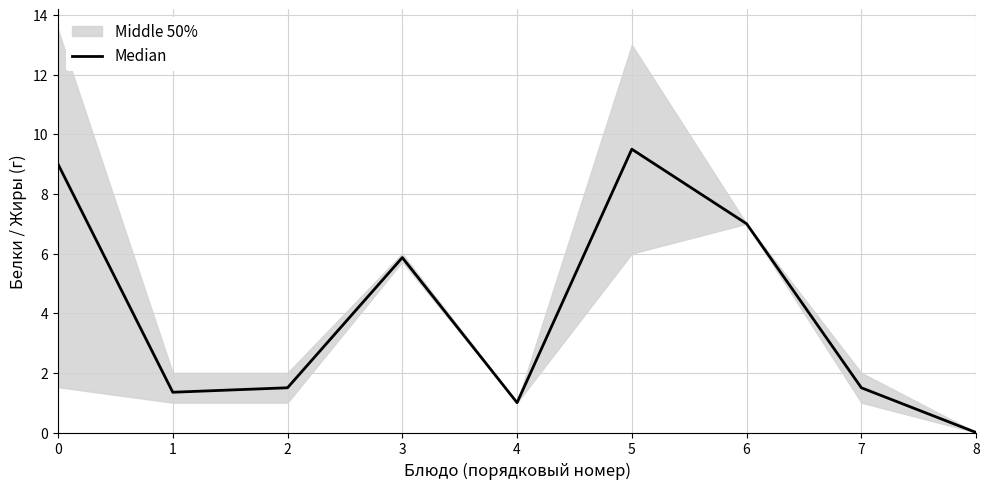

Does the chart display data point markers on the line(s)?

No